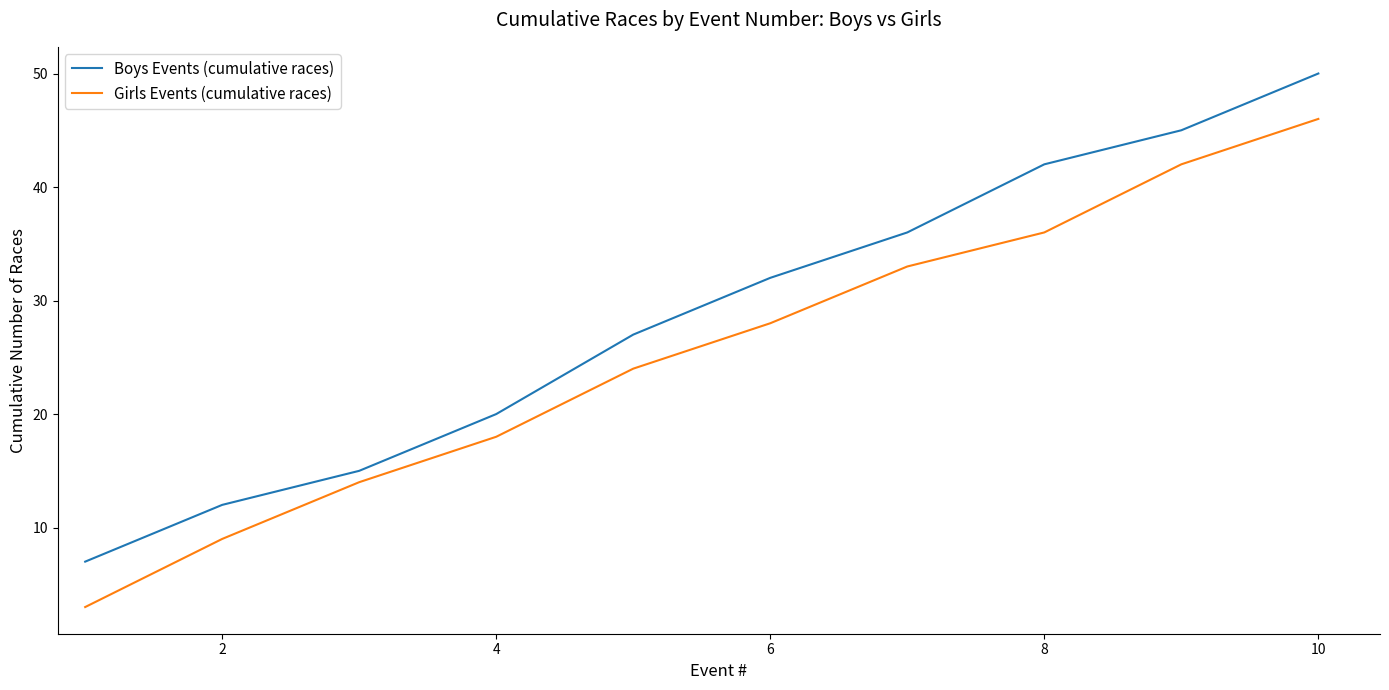

Which series has the largest total across all categories?

Boys Events (cumulative races)